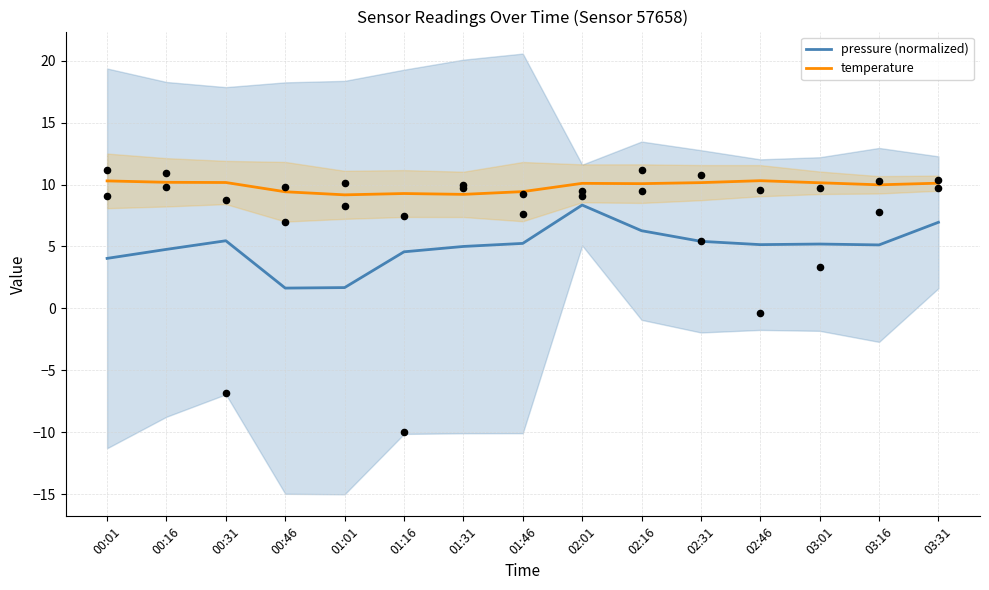

Which series reaches the maximum Y coordinate?

temperature